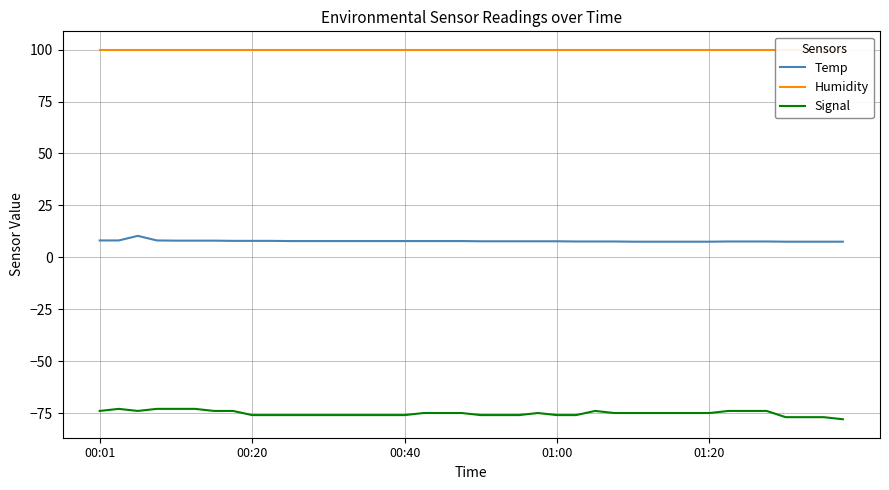

What is the minimum value for Signal?

-78.0